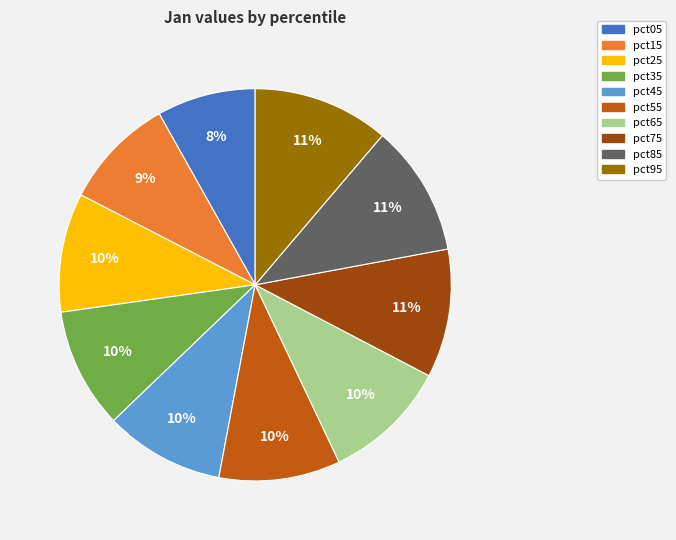

To the nearest percent, what percentage of the pie is pct95?

11%